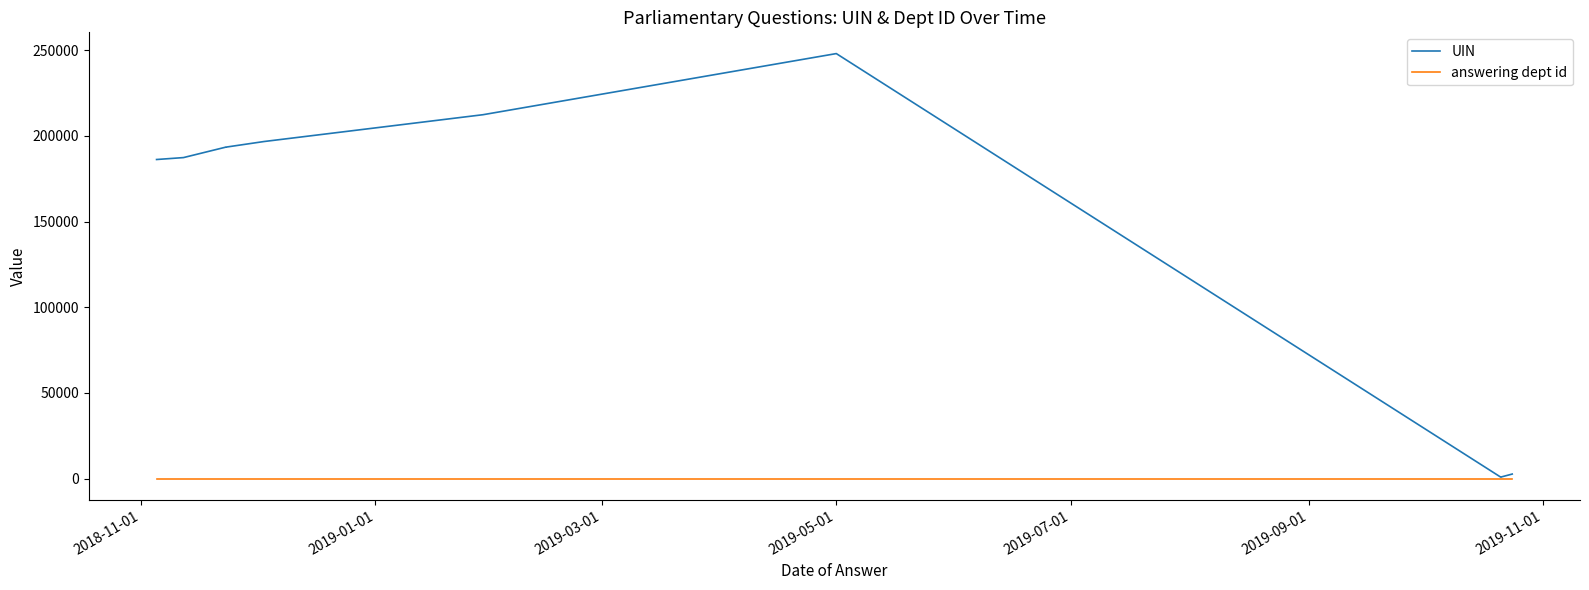

Reading left to right, transcribe all the data shown in this chart.

UIN: 186179	187299	193381	193382	196678	212317	247980	881	882	2667
answering dept id: 17	17	17	17	17	17	17	17	17	17